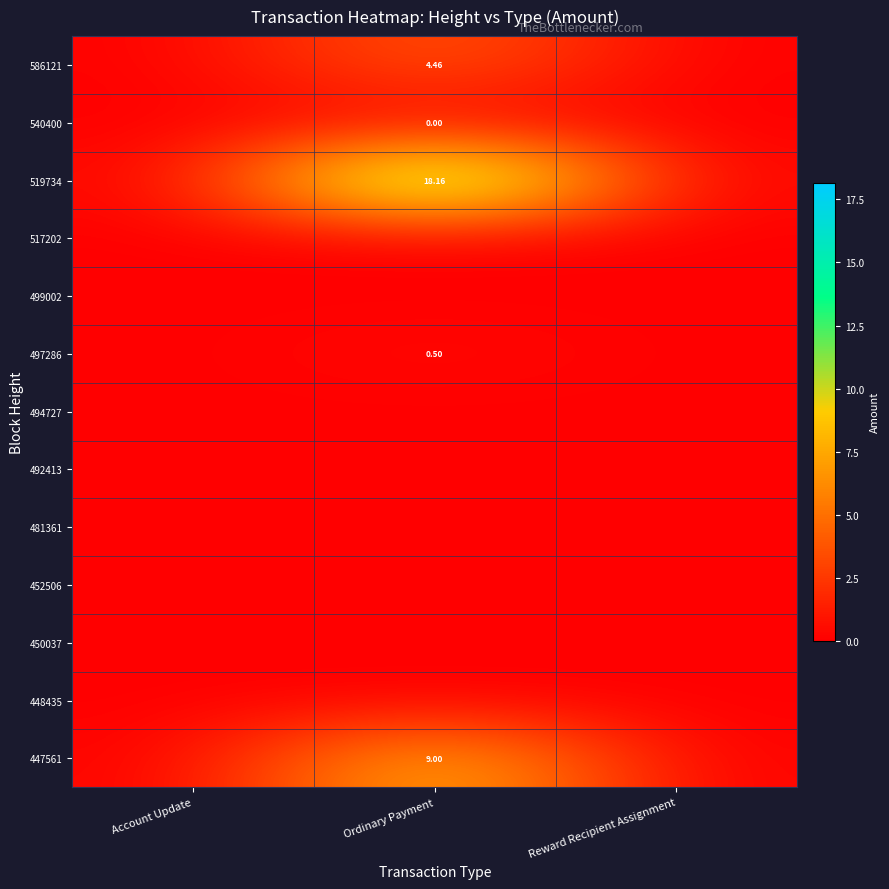

At which category is the sum across all series the highest?

Ordinary Payment